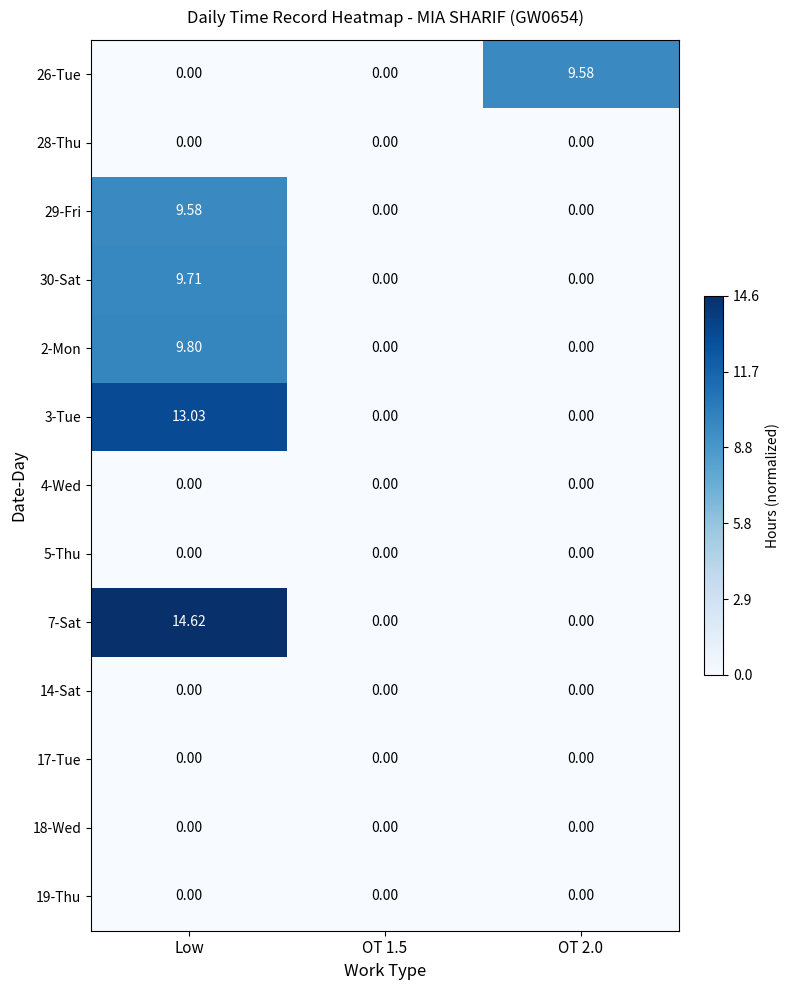

Is the value of 29-Fri at Low greater than the value of 5-Thu at Low?

Yes